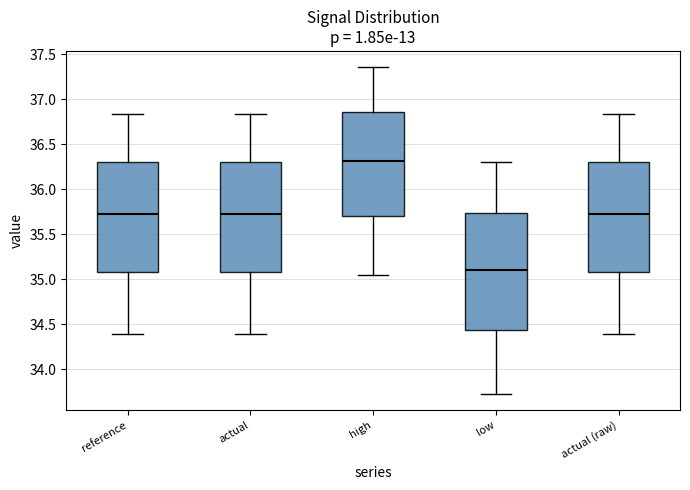

Which box is the tallest, from its lower edge to its upper edge?

low